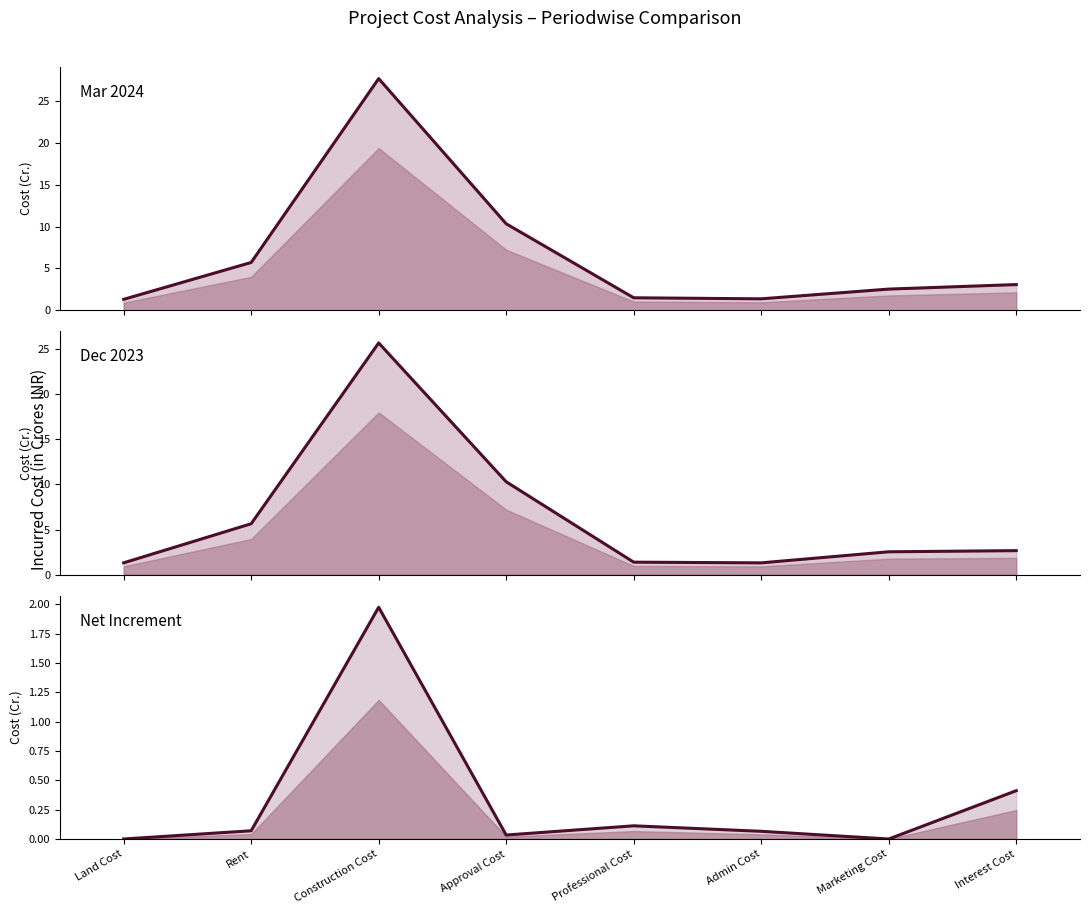

Which has a higher value, Professional Cost or Construction Cost?

Construction Cost